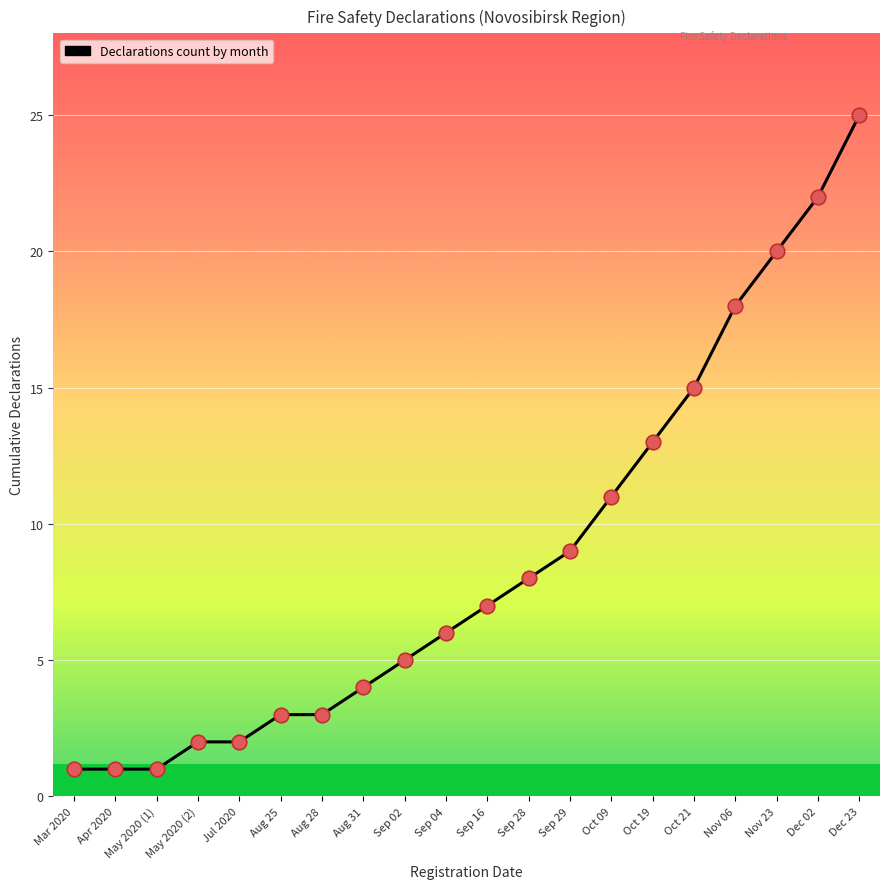

Approximately how many times larger is the value at Sep 02 compared to Oct 19?

0.4